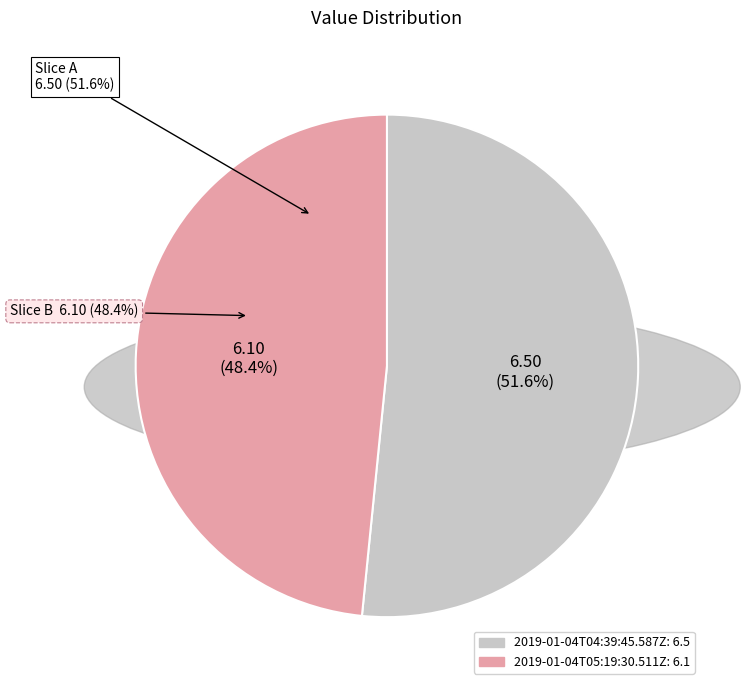

Which slice is the smallest?

2019-01-04T05:19:30.511Z